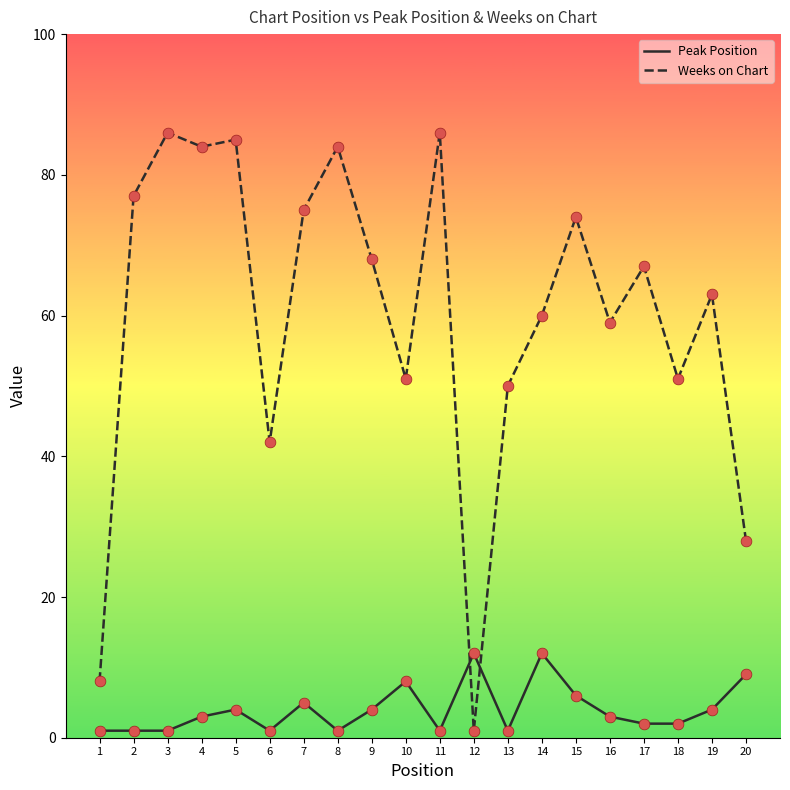

Which series has the widest spread of values?

Weeks on Chart